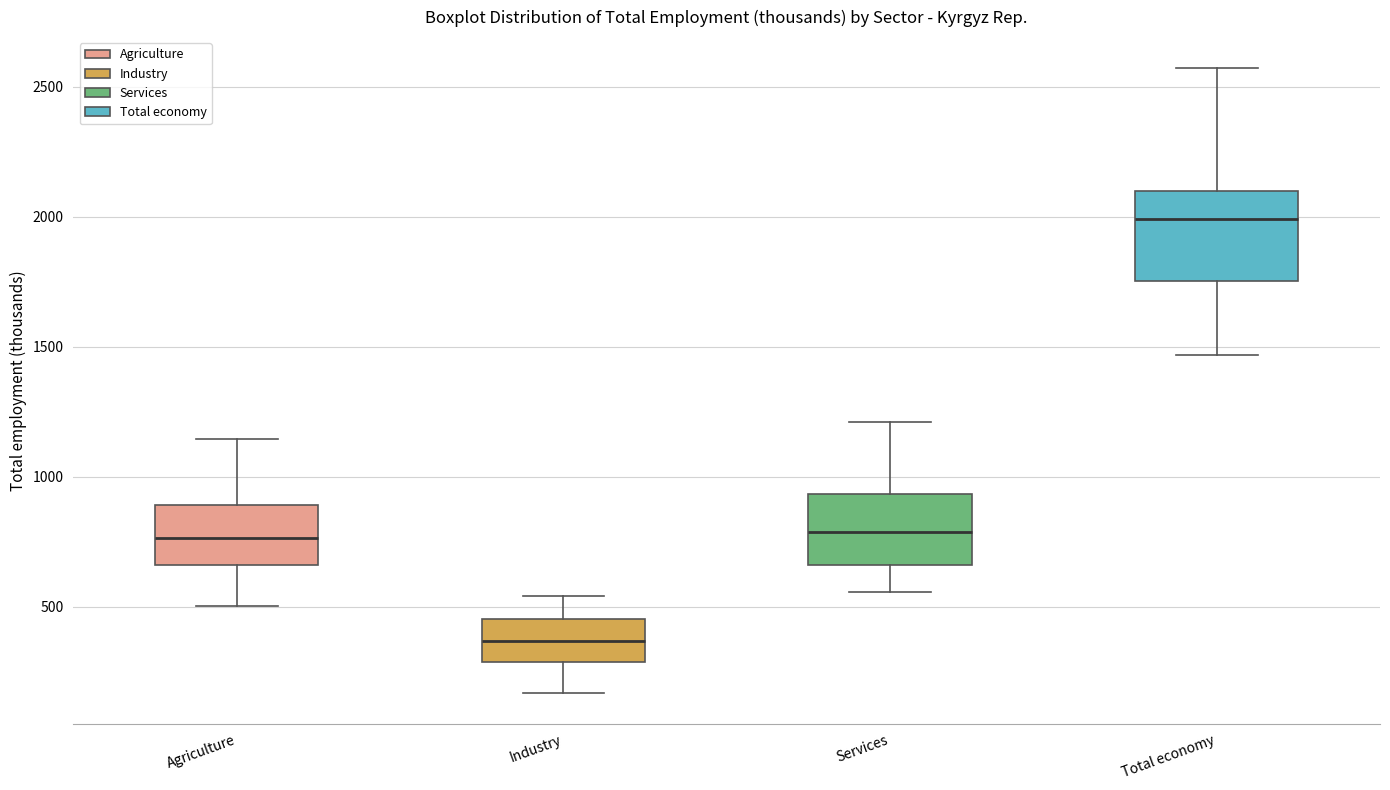

Which box's median line is the lowest?

Industry